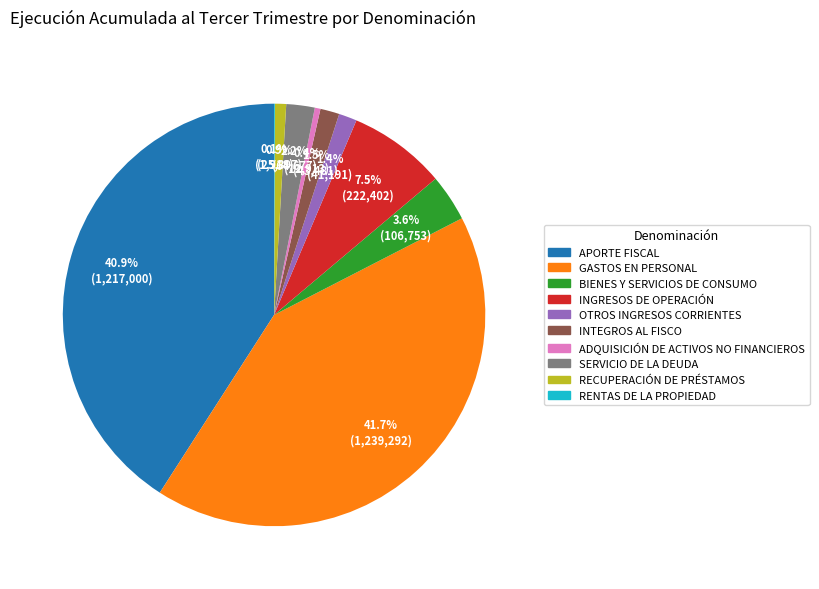

Which slice is the largest?

GASTOS EN PERSONAL